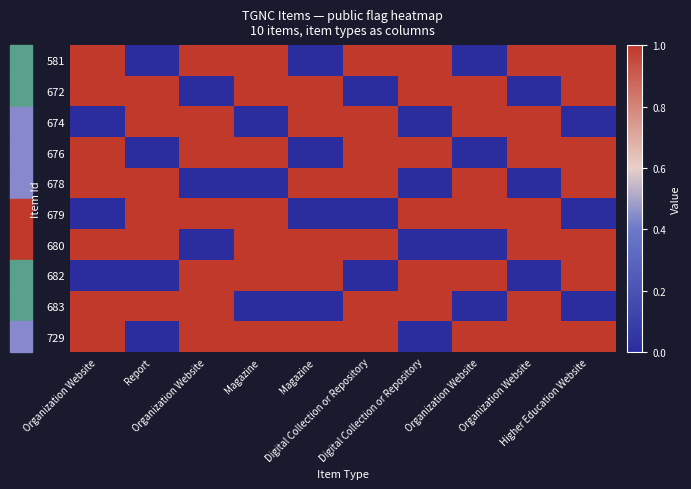

What is the greatest value displayed?

1